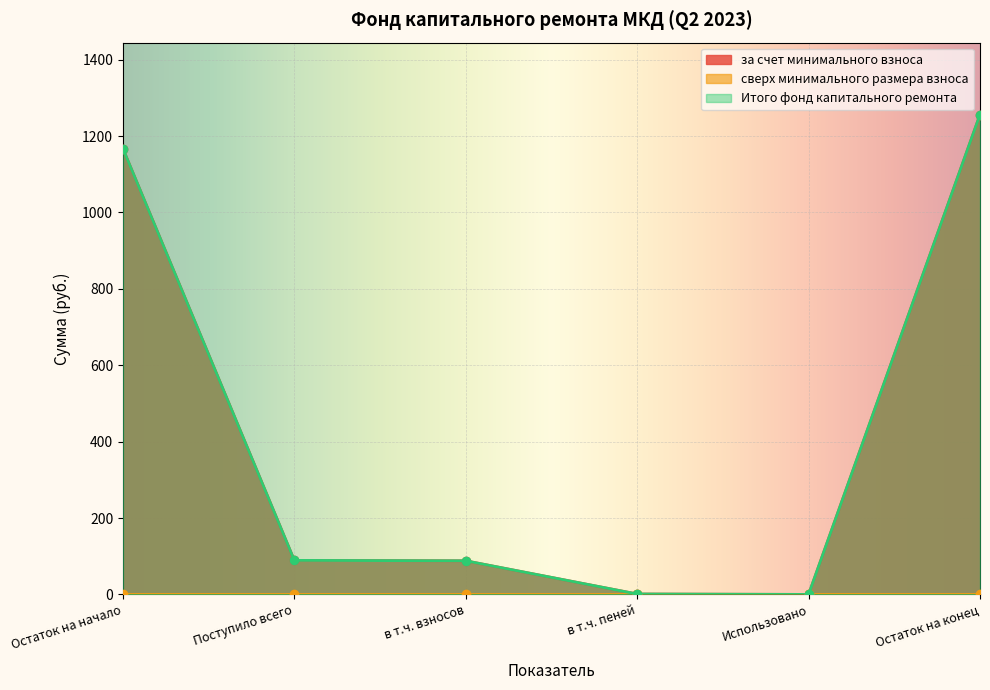

At which label does за счет минимального взноса first exceed 89?

Остаток на начало